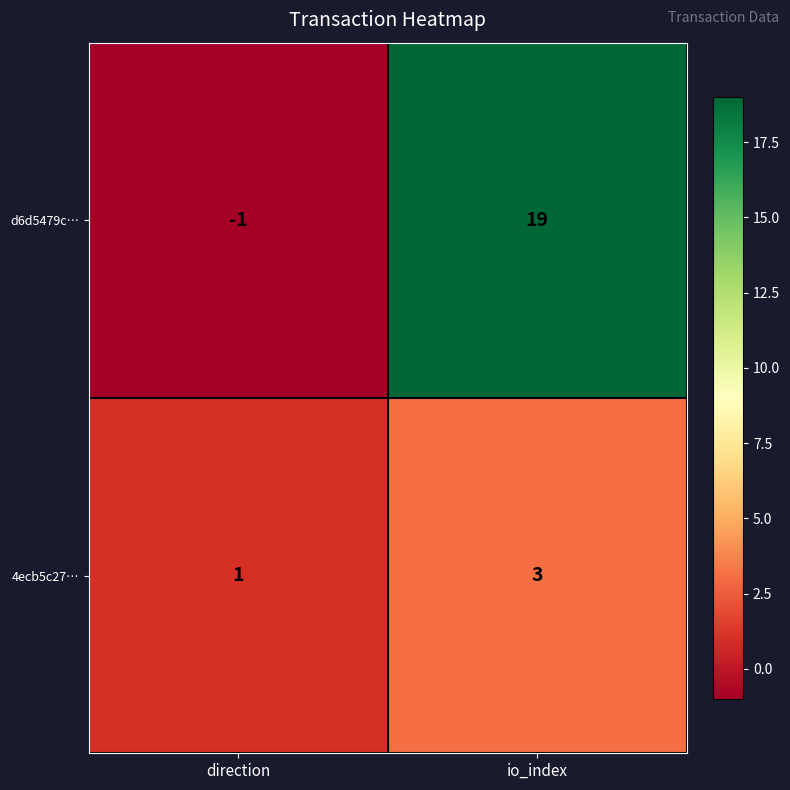

What is the sum of all 4ecb5c27… values?

4